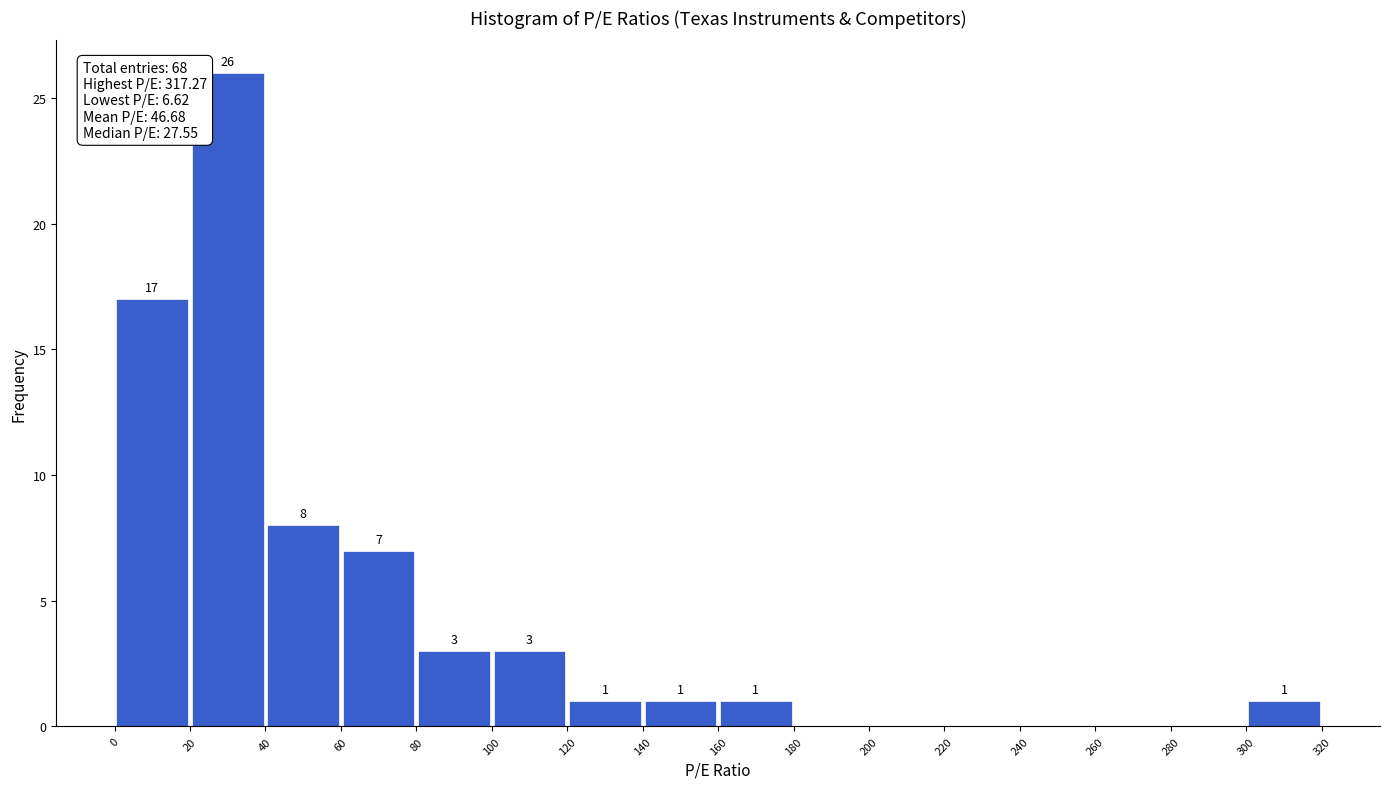

Which range on the x-axis has the tallest bar?

20 to 40